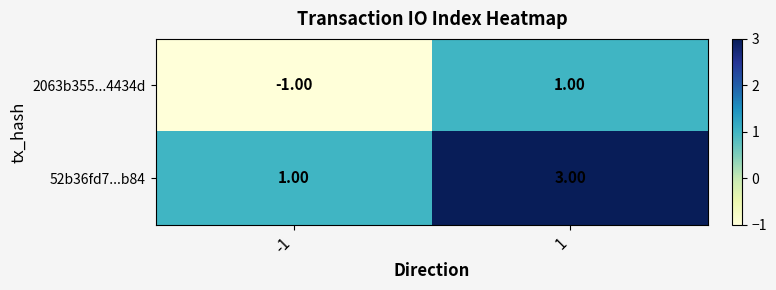

List the labels in order of 52b36fd7...b84 value, smallest first.

-1, 1